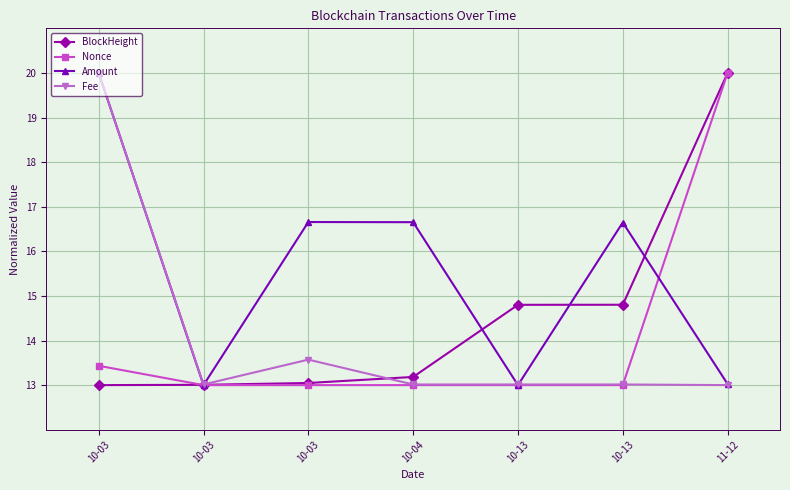

What is the spread (max minus min) of values at 10-13?

1.8